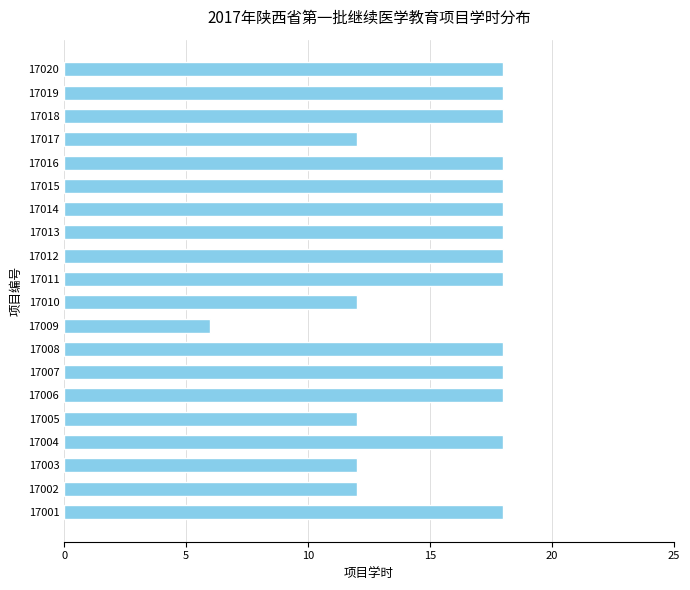

Between 17015 and 17010, which is larger?

17015